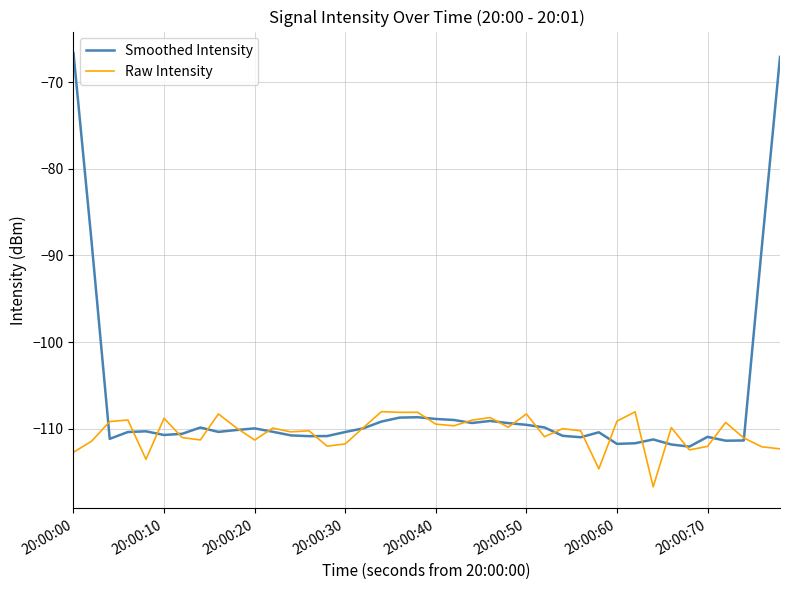

What is the difference between the maximum and minimum values in the Raw Intensity series?

8.7